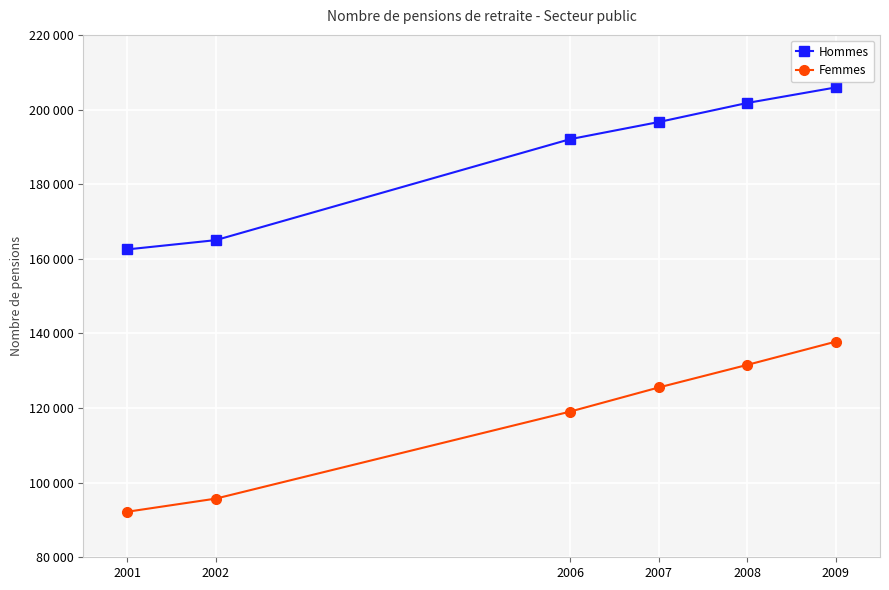

At how many categories does at least one series exceed 175402?

4